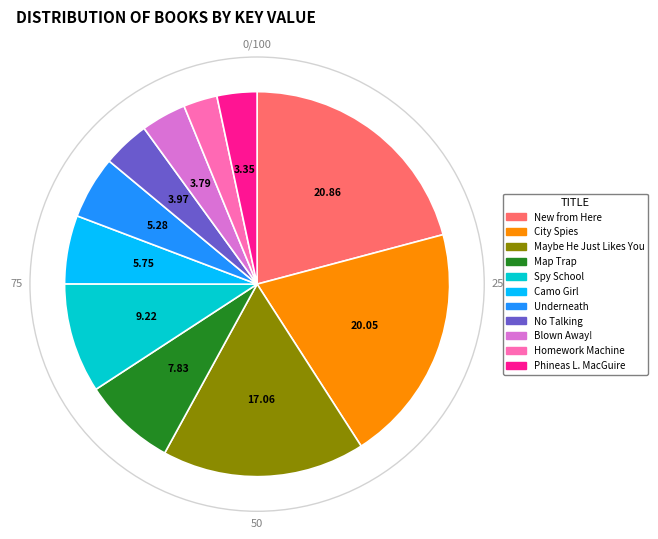

Combined, do City Spies and No Talking account for over 50%?

No